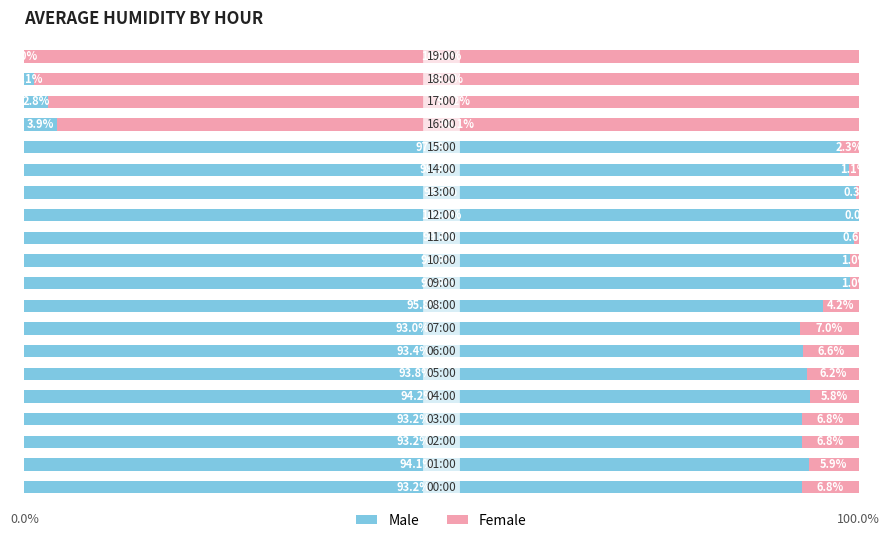

How many data points in Male are above 94?

10